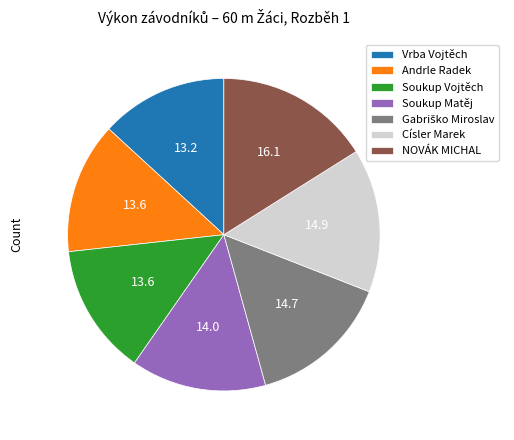

How many slices are in this pie chart?

7